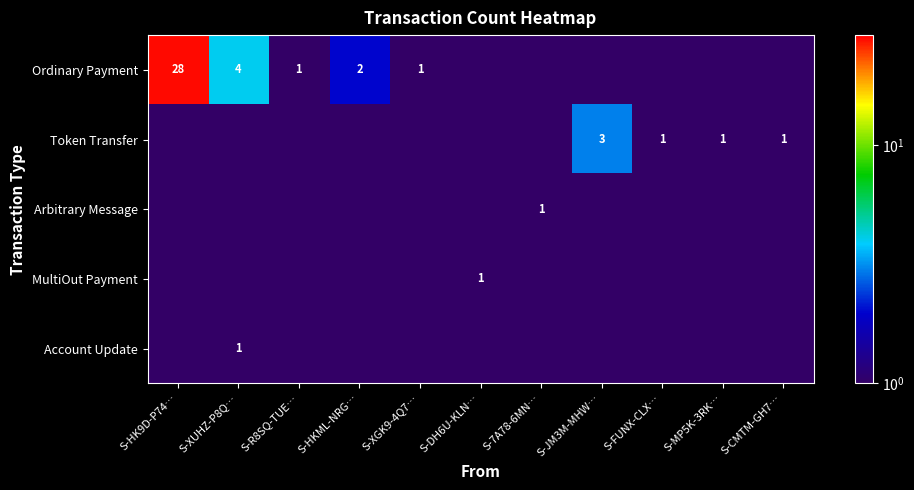

What is the sum of the Token Transfer values at S-FUNX-CLX… and S-JM3M-MHW…?

4.0